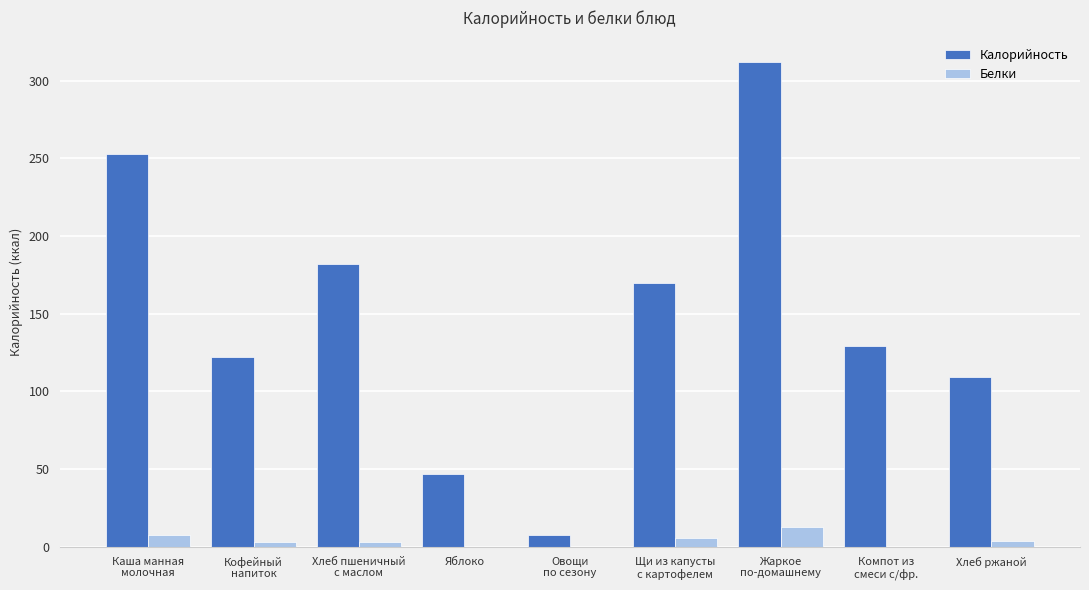

What is the sum of the Белки values at Жаркое
по-домашнему and Овощи
по сезону?

13.0